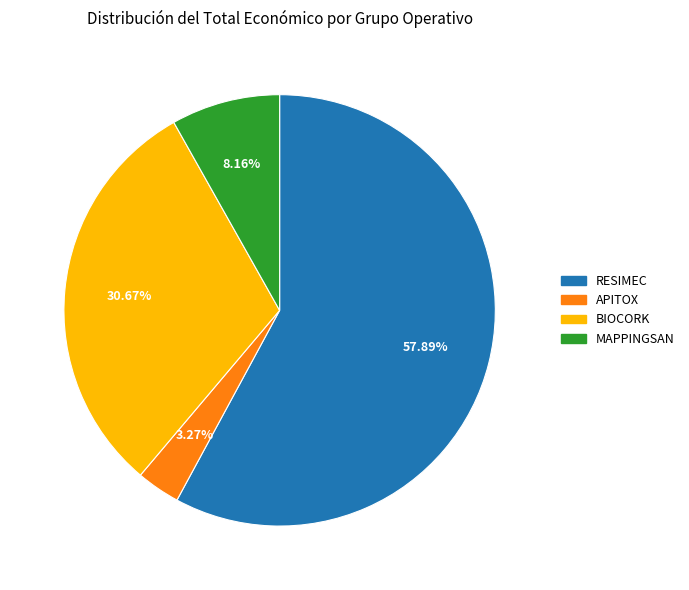

Which category has the biggest portion of the pie?

RESIMEC